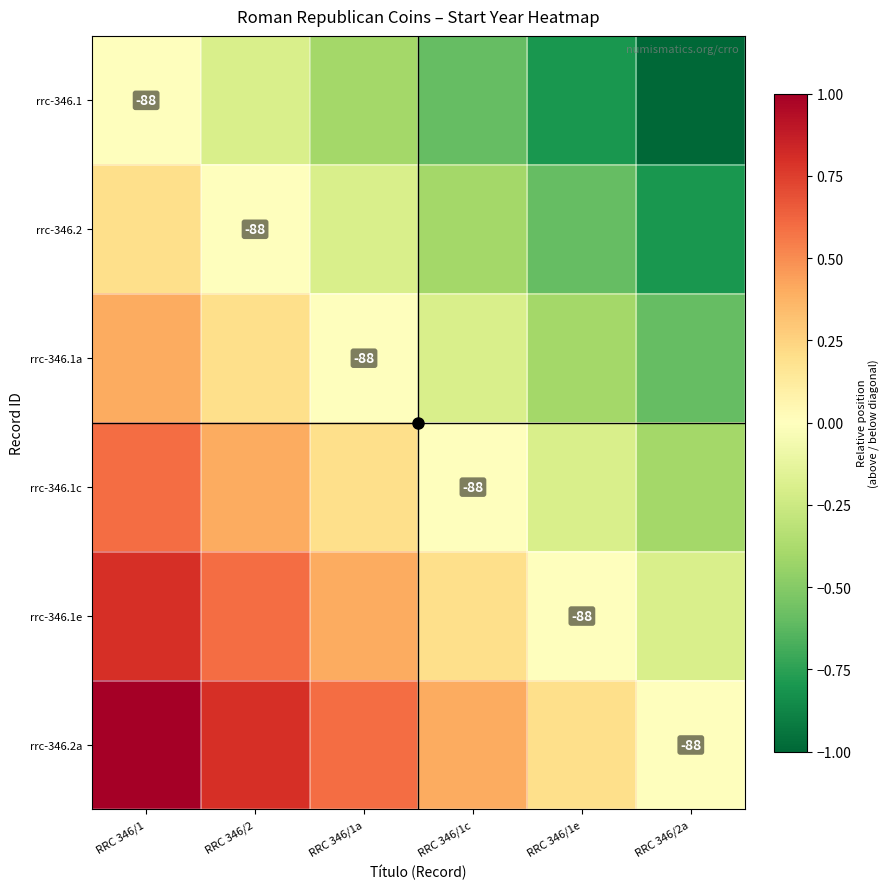

The rrc-346.1a series shows 0.0 at RRC 346/1a. True or false?

True